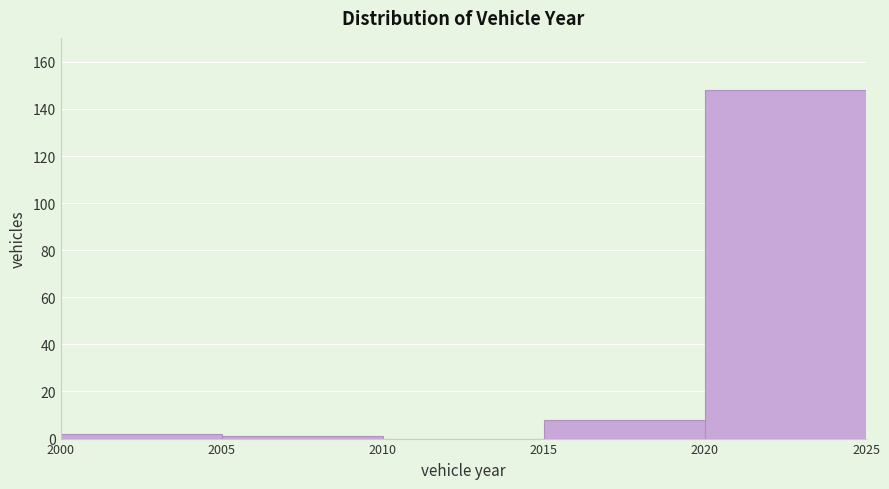

What is the height of the bar covering 2000 to 2005 on the x-axis? The values are not printed on the chart, so give them approximately, as read against the axis.

2